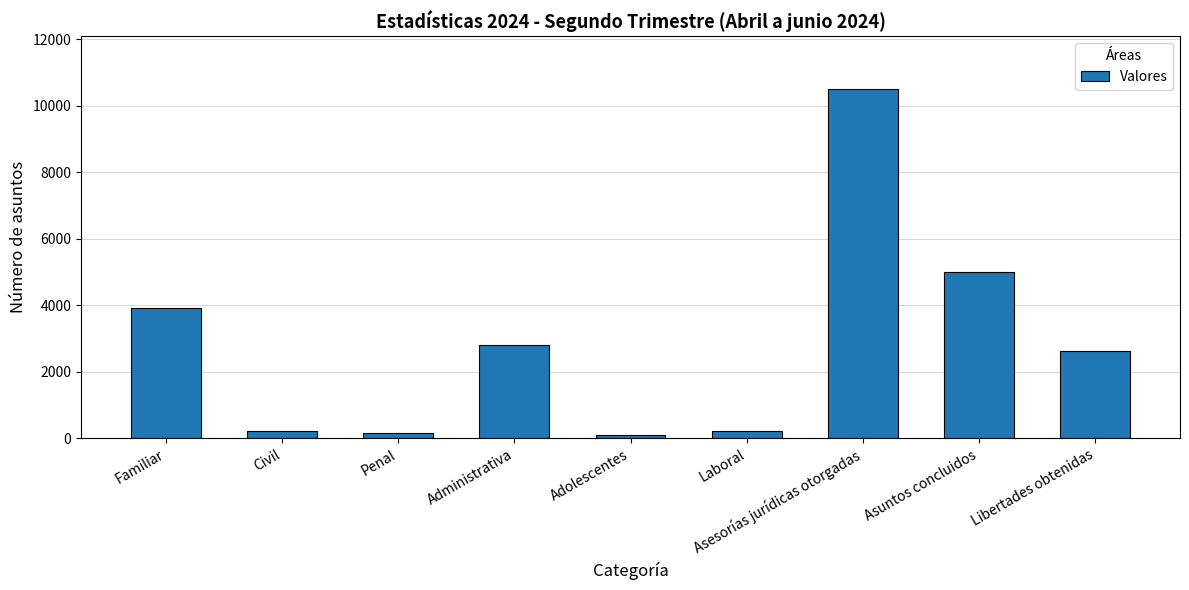

What is the maximum value shown in the chart?

10509